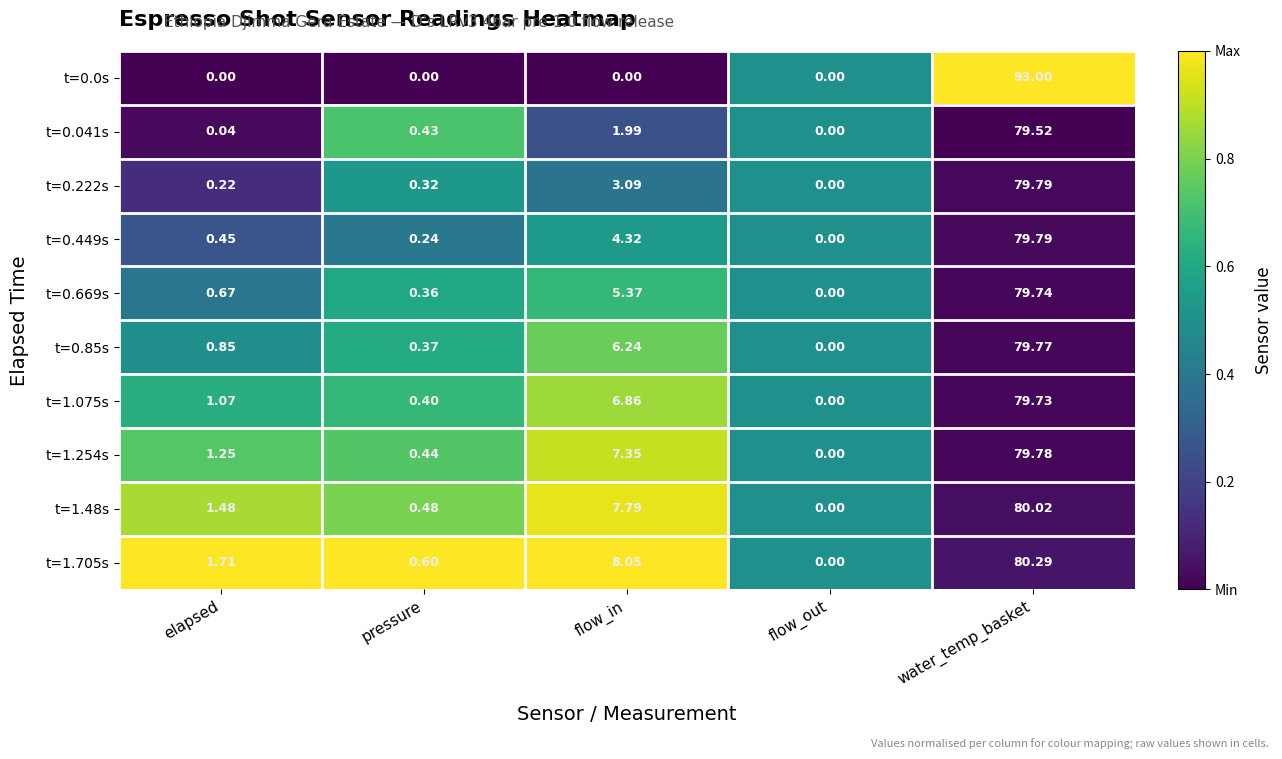

List the labels in order of t=0.449s value, smallest first.

flow_out, pressure, elapsed, flow_in, water_temp_basket